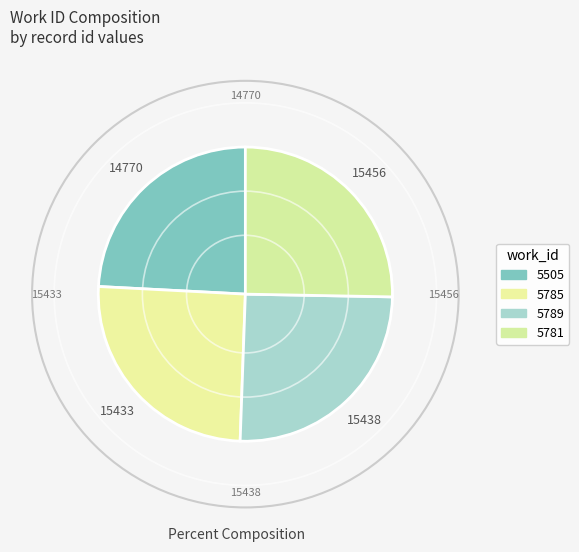

The 5505 slice represents 19% of the pie. True or false?

False